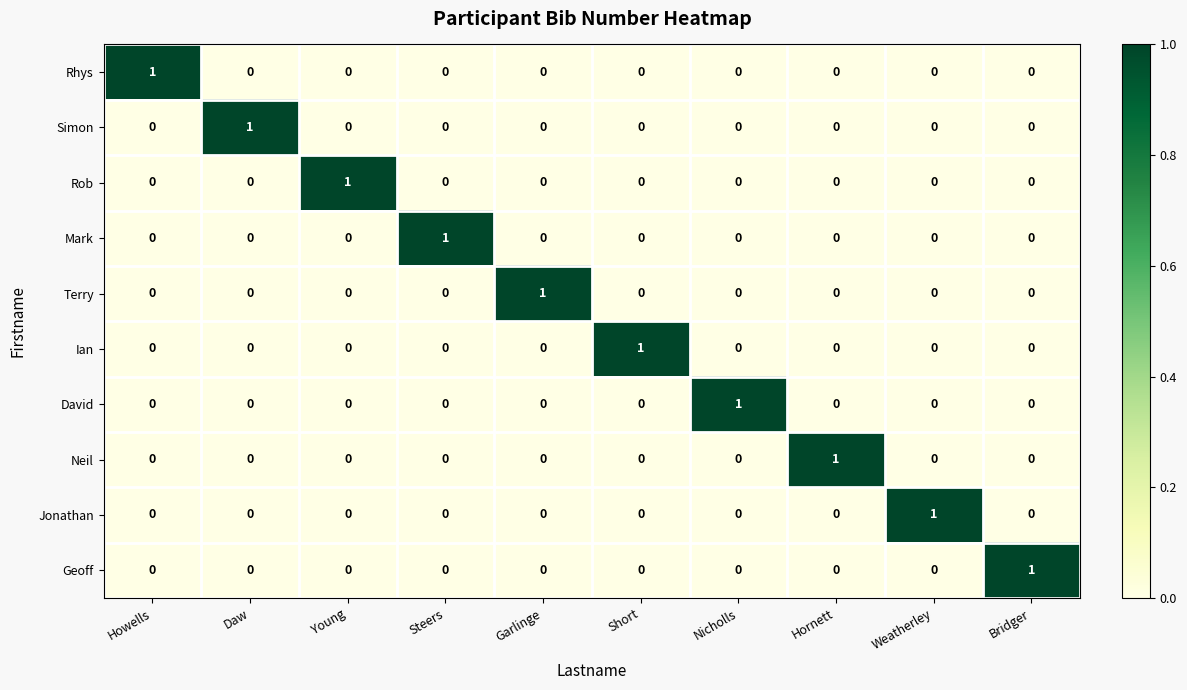

At how many categories does at least one series exceed 0?

10